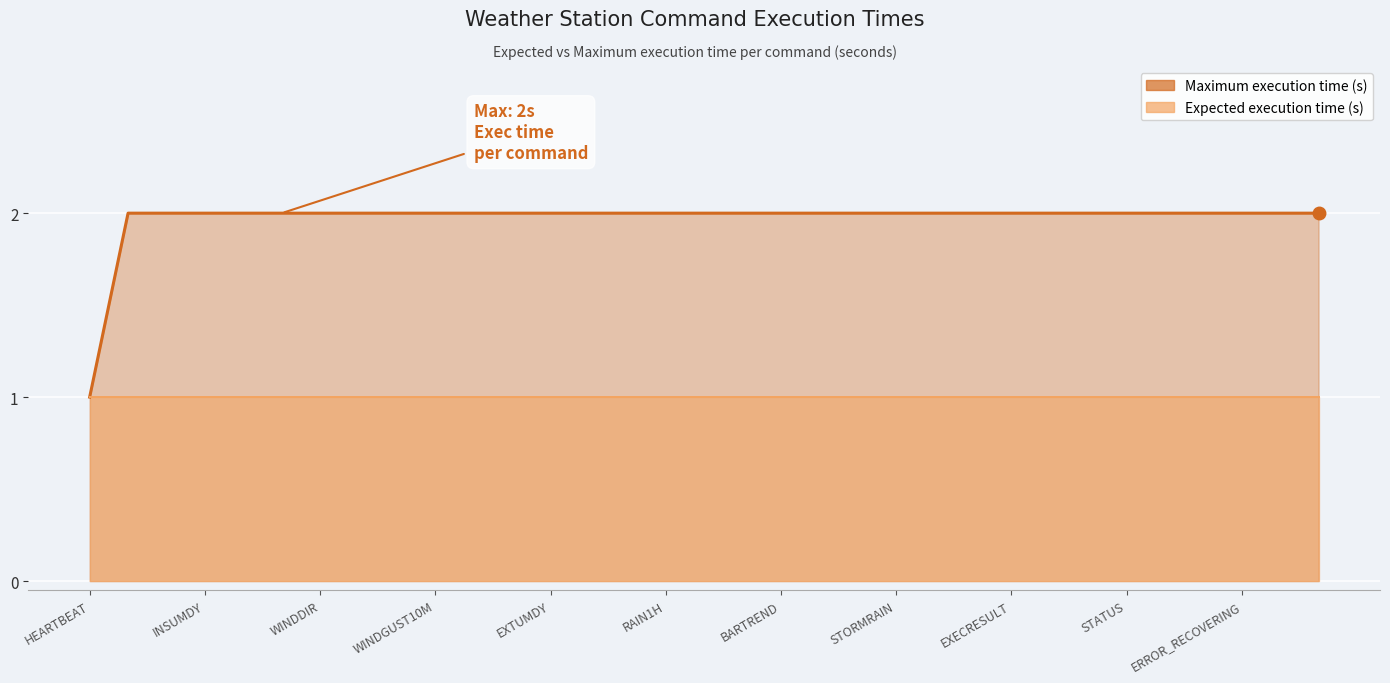

Is the value of Expected execution time (s) at WINDGUST10M greater than the value of Maximum execution time (s) at 14?

No